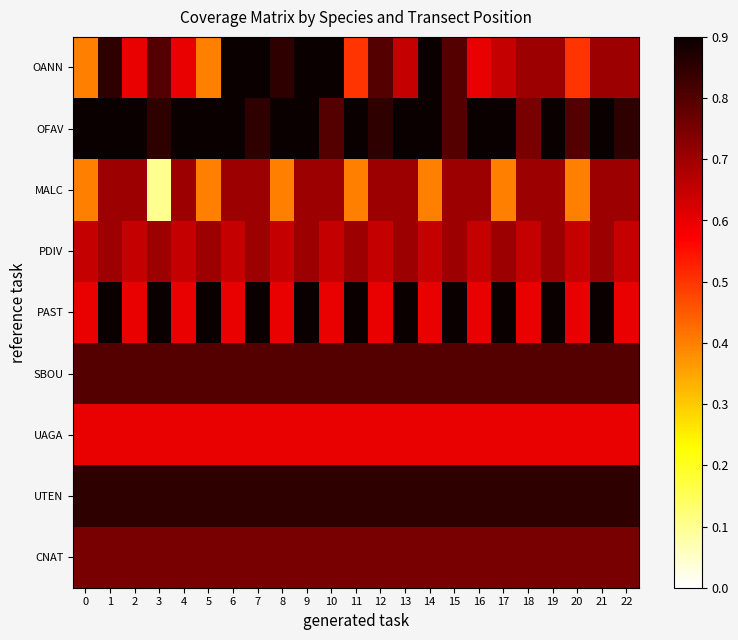

Reading left to right, what are all the values shown in this chart?

OANN: 0=0.4	1=0.8	2=0.6	3=0.8	4=0.6	5=0.4	6=0.9	7=0.9	8=0.8	9=0.9	10=0.9	11=0.5	12=0.8	13=0.7	14=0.9	15=0.8	16=0.6	17=0.7	18=0.7	19=0.7	20=0.5	21=0.7	22=0.7
OFAV: 0=0.9	1=0.9	2=0.9	3=0.8	4=0.9	5=0.9	6=0.9	7=0.8	8=0.9	9=0.9	10=0.8	11=0.9	12=0.8	13=0.9	14=0.9	15=0.8	16=0.9	17=0.9	18=0.8	19=0.9	20=0.8	21=0.9	22=0.8
MALC: 0=0.4	1=0.7	2=0.7	3=0.1	4=0.7	5=0.4	6=0.7	7=0.7	8=0.4	9=0.7	10=0.7	11=0.4	12=0.7	13=0.7	14=0.4	15=0.7	16=0.7	17=0.4	18=0.7	19=0.7	20=0.4	21=0.7	22=0.7
PDIV: 0=0.7	1=0.7	2=0.7	3=0.7	4=0.7	5=0.7	6=0.7	7=0.7	8=0.7	9=0.7	10=0.7	11=0.7	12=0.7	13=0.7	14=0.7	15=0.7	16=0.7	17=0.7	18=0.7	19=0.7	20=0.7	21=0.7	22=0.7
PAST: 0=0.6	1=0.9	2=0.6	3=0.9	4=0.6	5=0.9	6=0.6	7=0.9	8=0.6	9=0.9	10=0.6	11=0.9	12=0.6	13=0.9	14=0.6	15=0.9	16=0.6	17=0.9	18=0.6	19=0.9	20=0.6	21=0.9	22=0.6
SBOU: 0=0.8	1=0.8	2=0.8	3=0.8	4=0.8	5=0.8	6=0.8	7=0.8	8=0.8	9=0.8	10=0.8	11=0.8	12=0.8	13=0.8	14=0.8	15=0.8	16=0.8	17=0.8	18=0.8	19=0.8	20=0.8	21=0.8	22=0.8
UAGA: 0=0.6	1=0.6	2=0.6	3=0.6	4=0.6	5=0.6	6=0.6	7=0.6	8=0.6	9=0.6	10=0.6	11=0.6	12=0.6	13=0.6	14=0.6	15=0.6	16=0.6	17=0.6	18=0.6	19=0.6	20=0.6	21=0.6	22=0.6
UTEN: 0=0.8	1=0.8	2=0.8	3=0.8	4=0.8	5=0.8	6=0.8	7=0.8	8=0.8	9=0.8	10=0.8	11=0.8	12=0.8	13=0.8	14=0.8	15=0.8	16=0.8	17=0.8	18=0.8	19=0.8	20=0.8	21=0.8	22=0.8
CNAT: 0=0.8	1=0.8	2=0.8	3=0.8	4=0.8	5=0.8	6=0.8	7=0.8	8=0.8	9=0.8	10=0.8	11=0.8	12=0.8	13=0.8	14=0.8	15=0.8	16=0.8	17=0.8	18=0.8	19=0.8	20=0.8	21=0.8	22=0.8